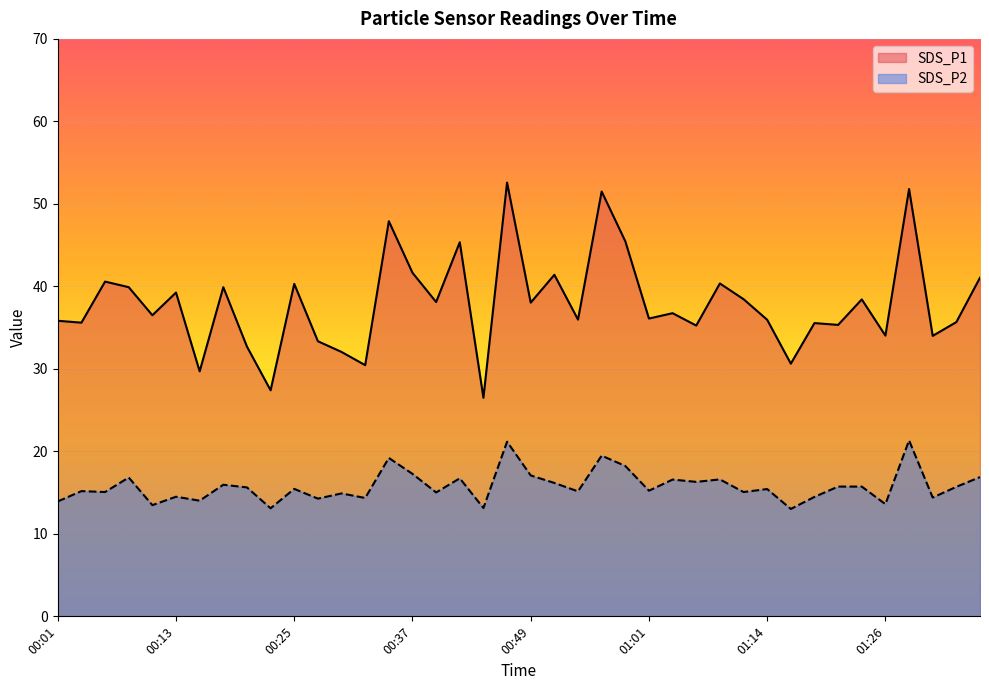

How many series are shown in this chart?

2